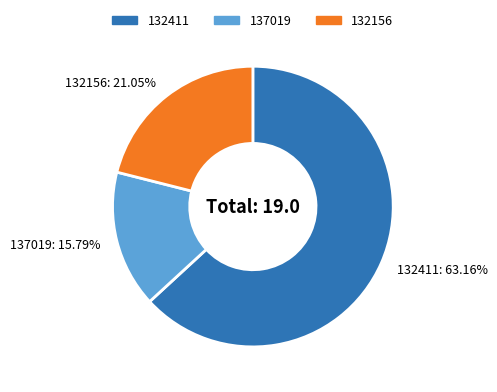

How many segments does this pie chart have?

3